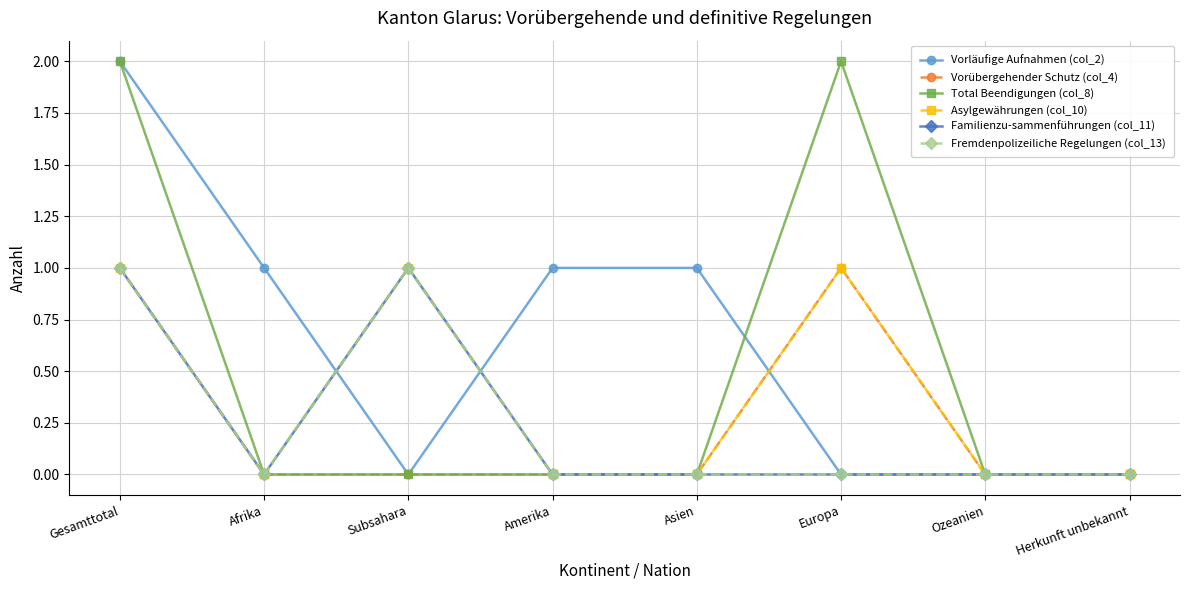

Reading left to right, transcribe all the data shown in this chart.

Vorläufige Aufnahmen (col_2): 2	1	0	1	1	0	0	0
Vorübergehender Schutz (col_4): 1	0	0	0	0	1	0	0
Total Beendigungen (col_8): 2	0	0	0	0	2	0	0
Asylgewährungen (col_10): 1	0	1	0	0	1	0	0
Familienzu­sammenführungen (col_11): 1	0	1	0	0	0	0	0
Fremdenpolizeiliche Regelungen (col_13): 1	0	1	0	0	0	0	0